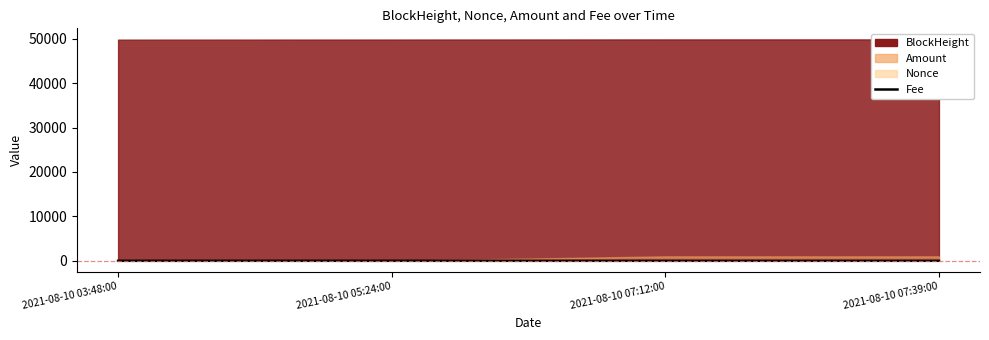

At which category does the data reach its first local valley?

2021-08-10 07:12:00